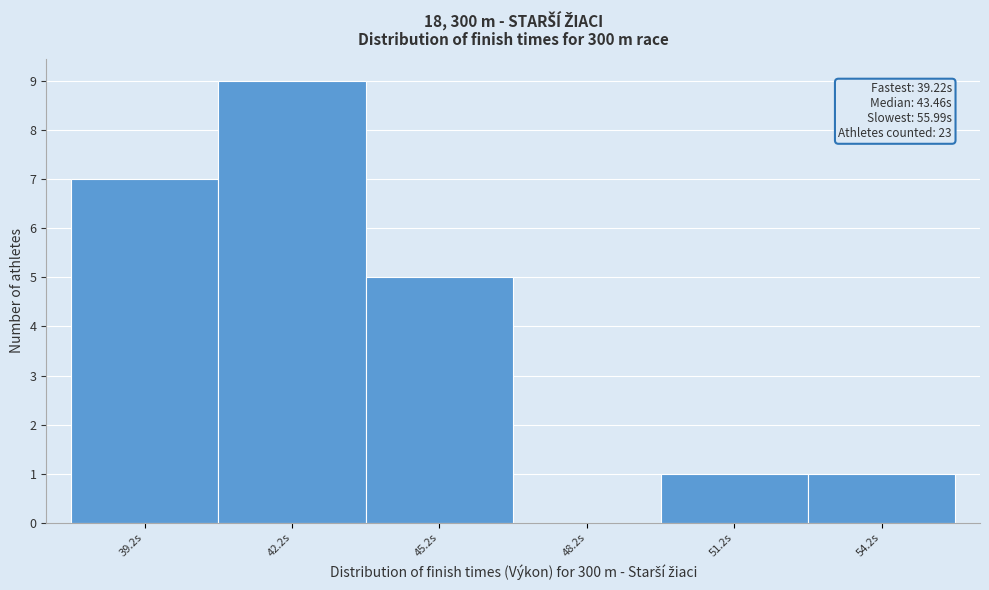

Reading right to left, extract all data points from this chart.

54.2s=1	51.2s=1	48.2s=0	45.2s=5	42.2s=9	39.2s=7